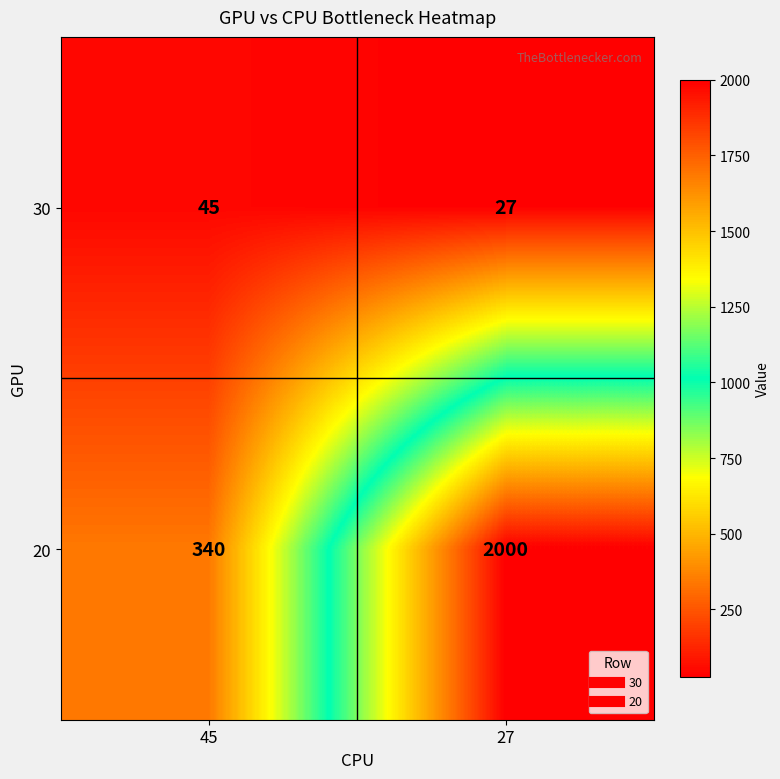

Reading left to right, extract all data points from this chart.

30: 45=45	27=27
20: 45=340	27=2000